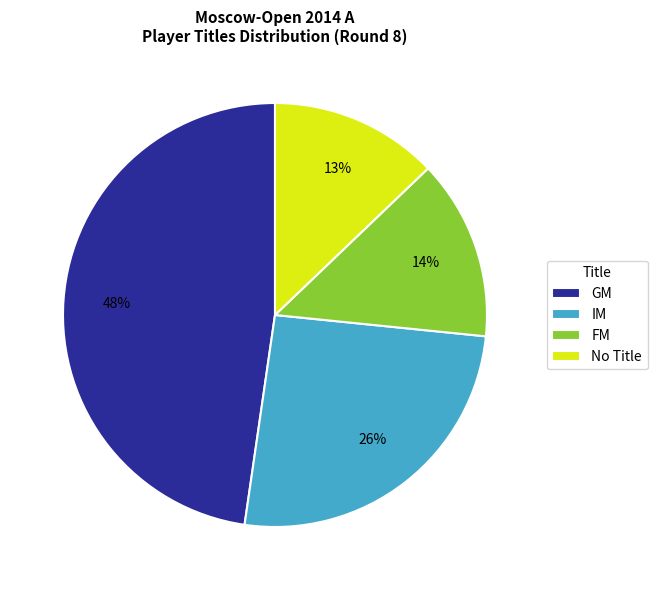

Which has a higher value, IM or GM?

GM